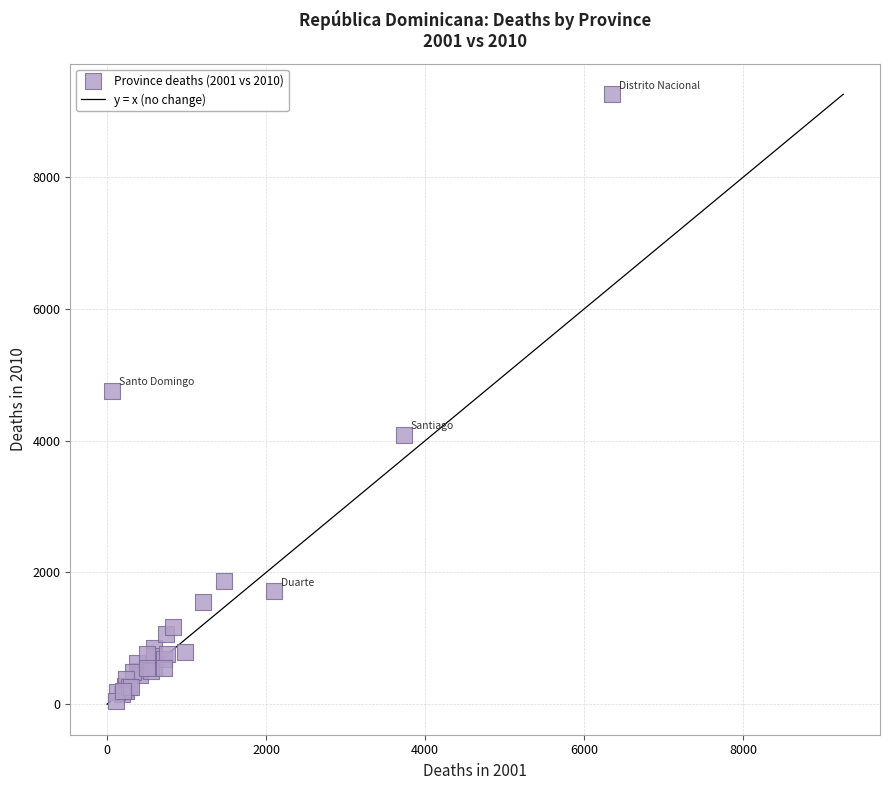

What Y value in the scatter plot is closest to 4653?

4756